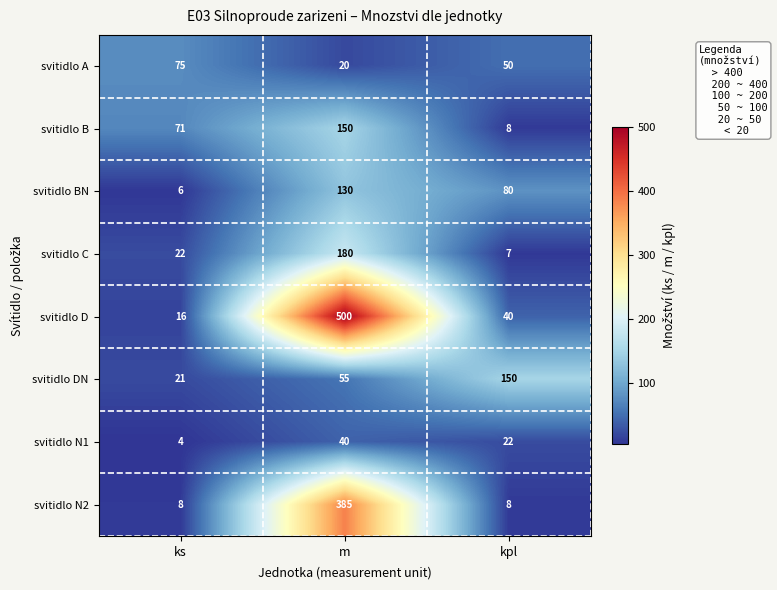

Which series has the widest spread of values?

svitidlo D